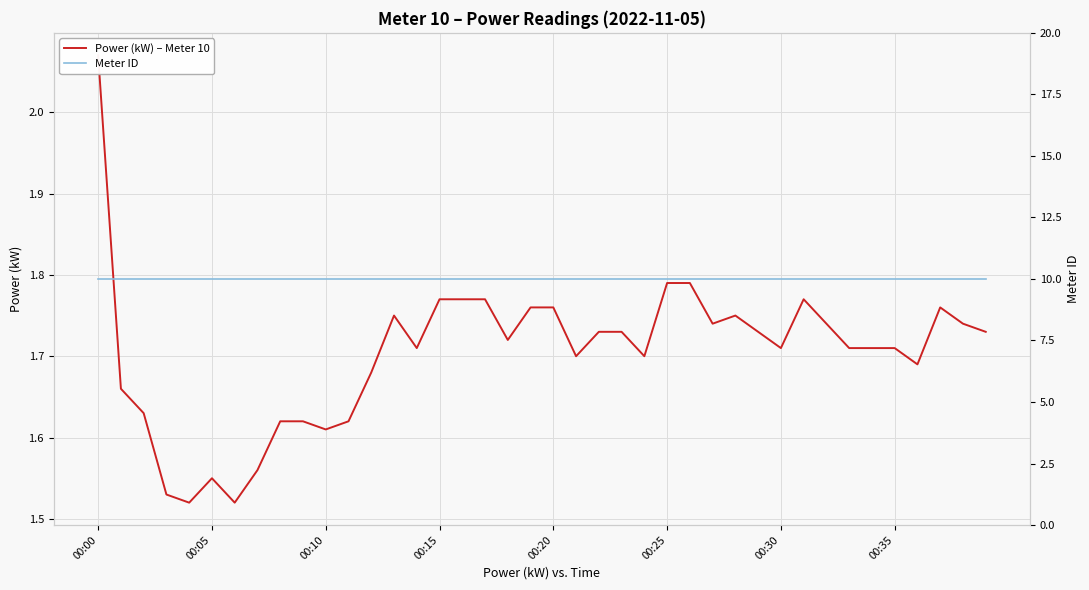

True or false: Meter ID and Power (kW) – Meter 10 intersect in this chart.

False